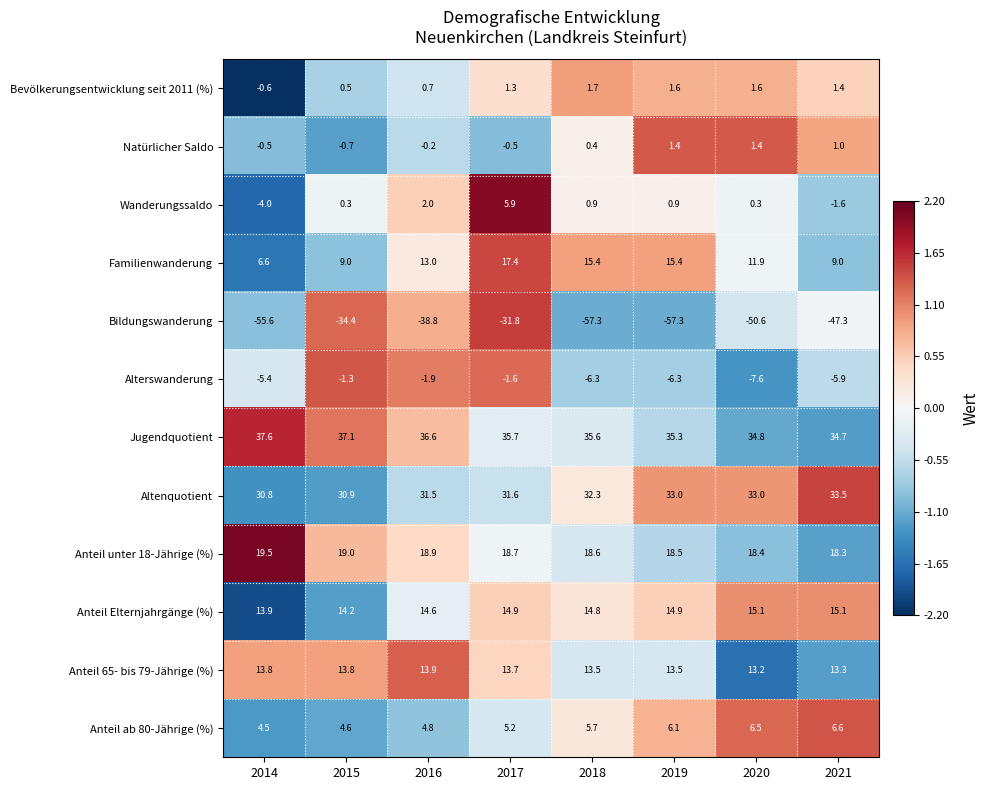

Where does the Alterswanderung series first go above -5?

2015